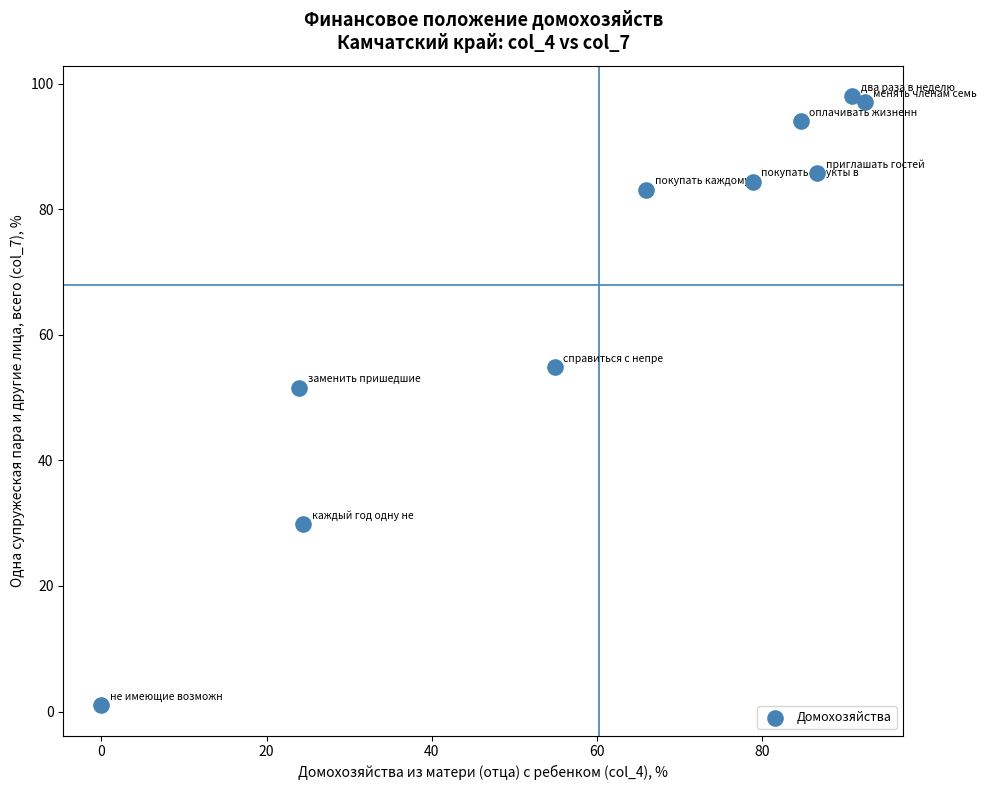

What is the average X value?

60.3